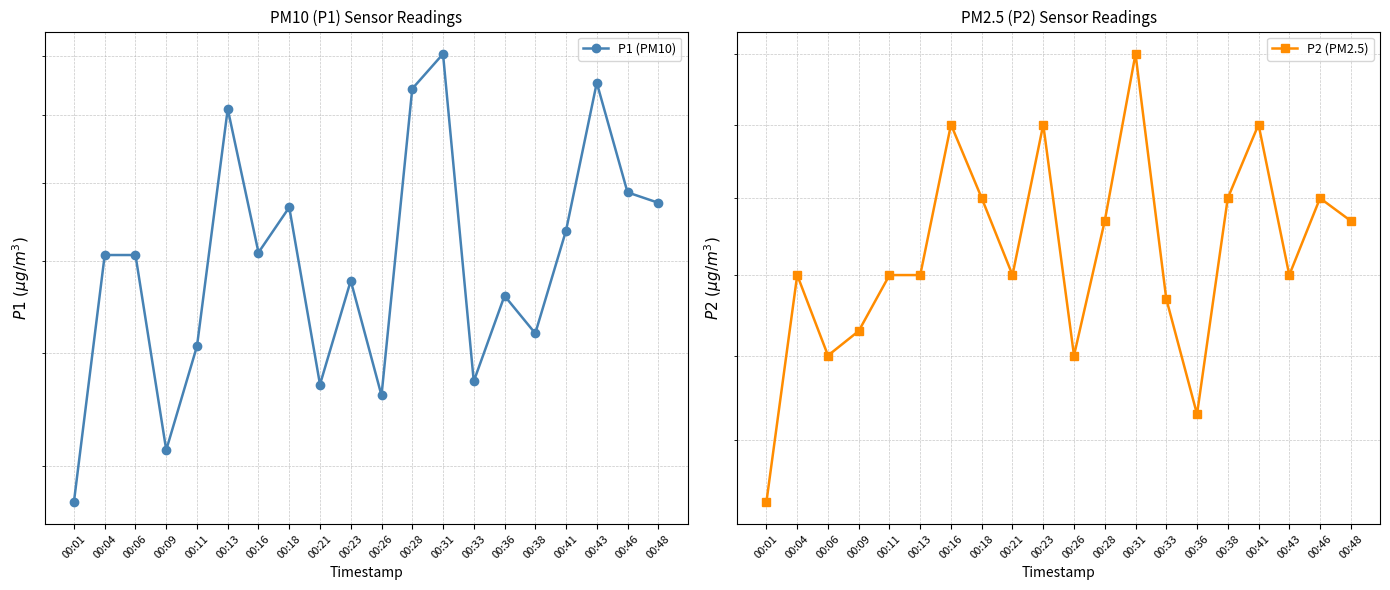

How many lines are shown in the chart?

2